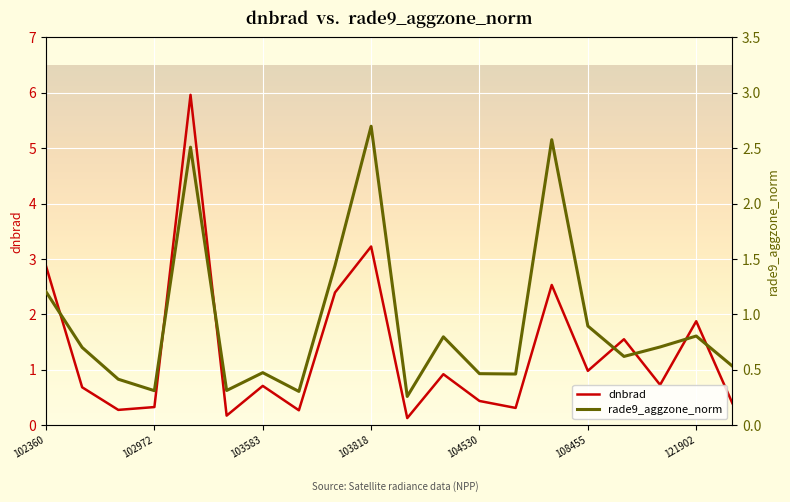

How many lines are shown in the chart?

2